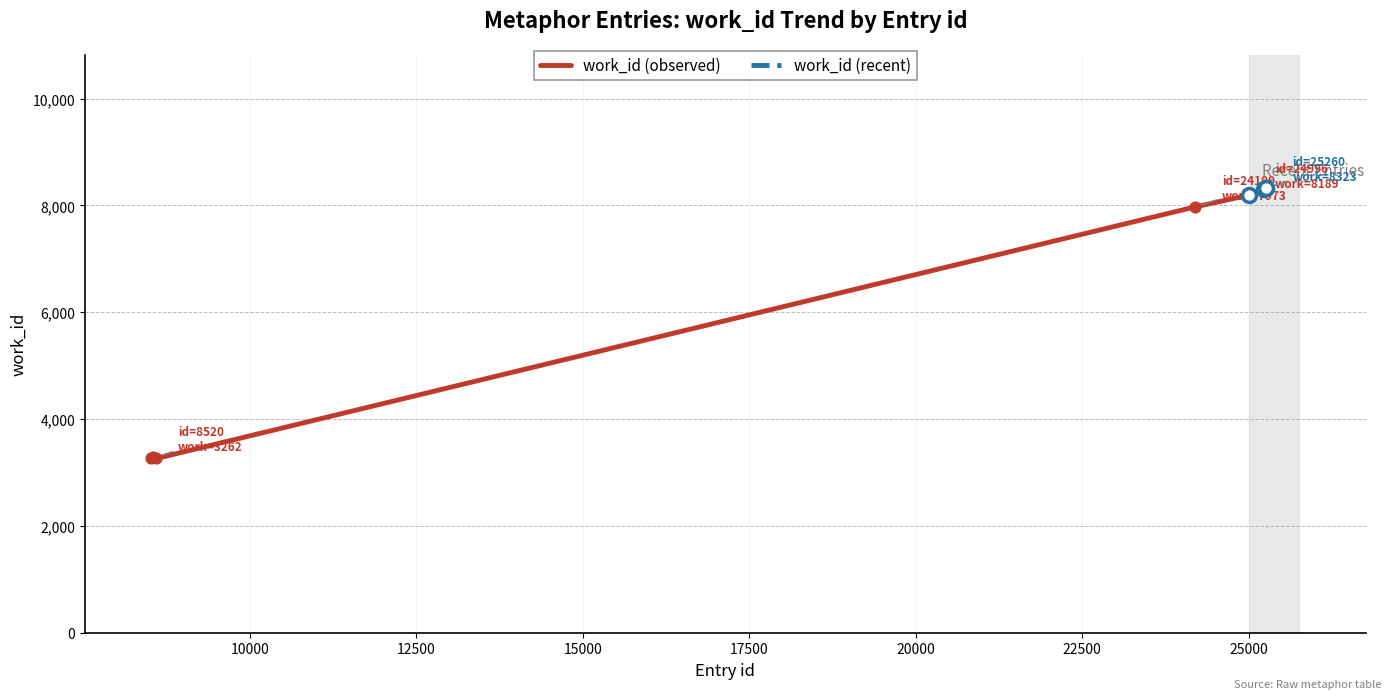

Which has a higher value, 8520 or 24997?

24997